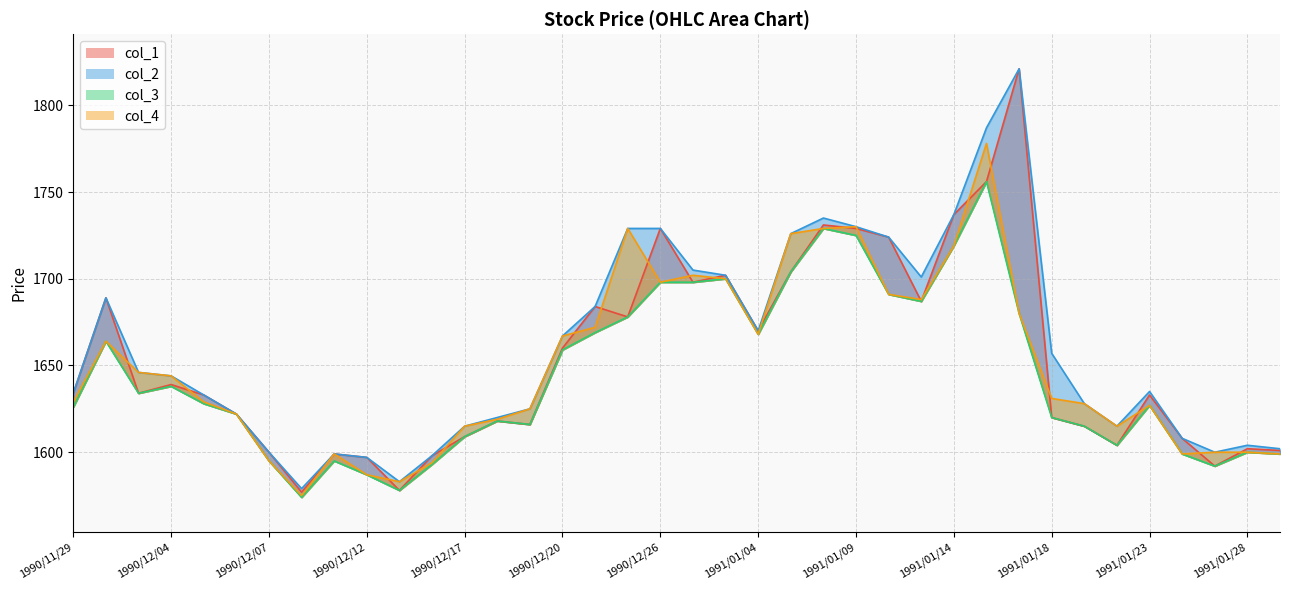

Between 1990/12/14 and 1990/12/26, which is larger?

1990/12/26